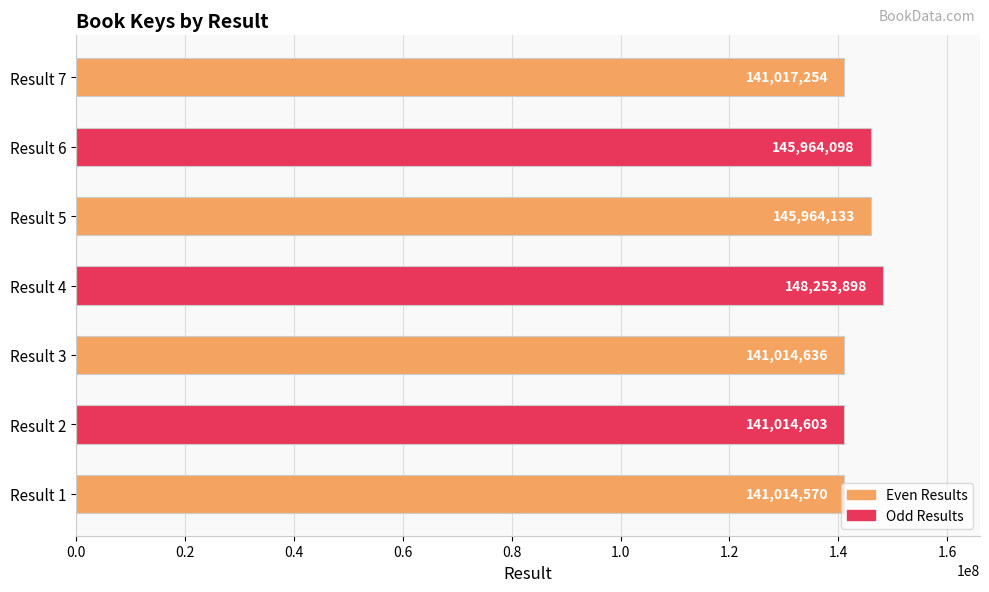

How many categories are shown in the chart?

7